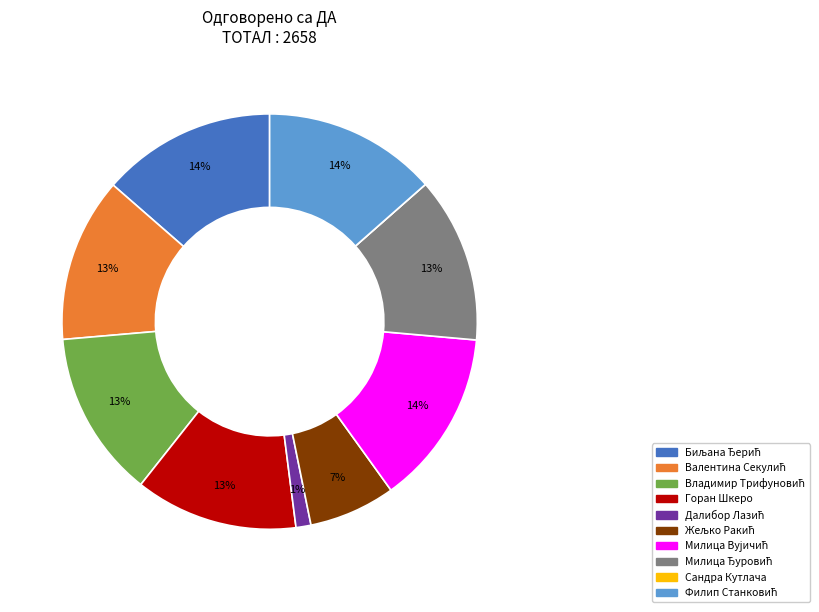

What percentage is the Горан Шкеро slice, to the nearest percent?

13%